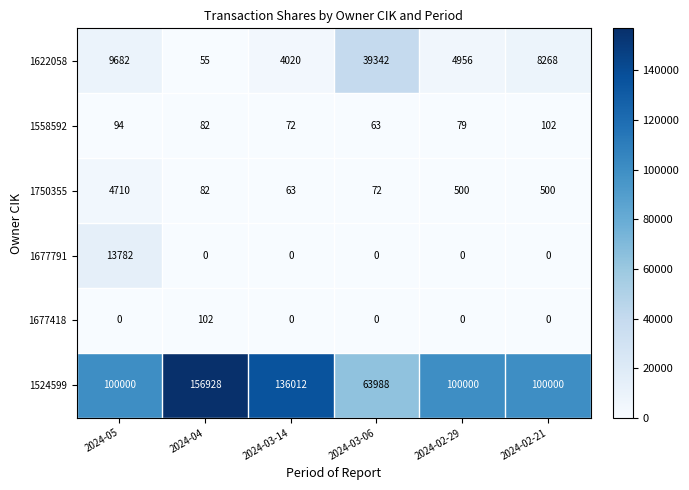

Count the number of categories in the chart.

6